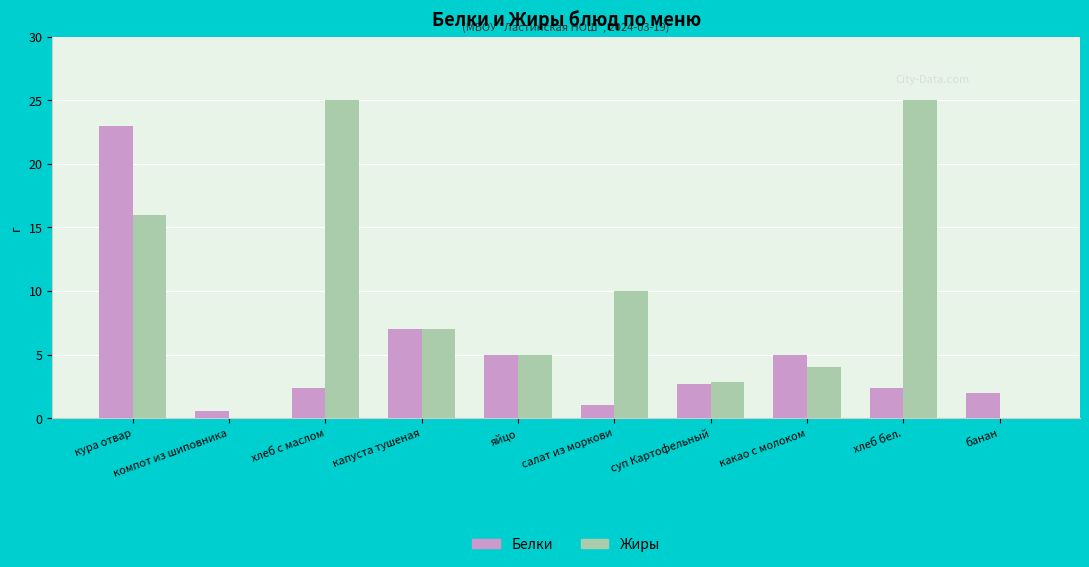

What is the maximum value for Белки?

23.0